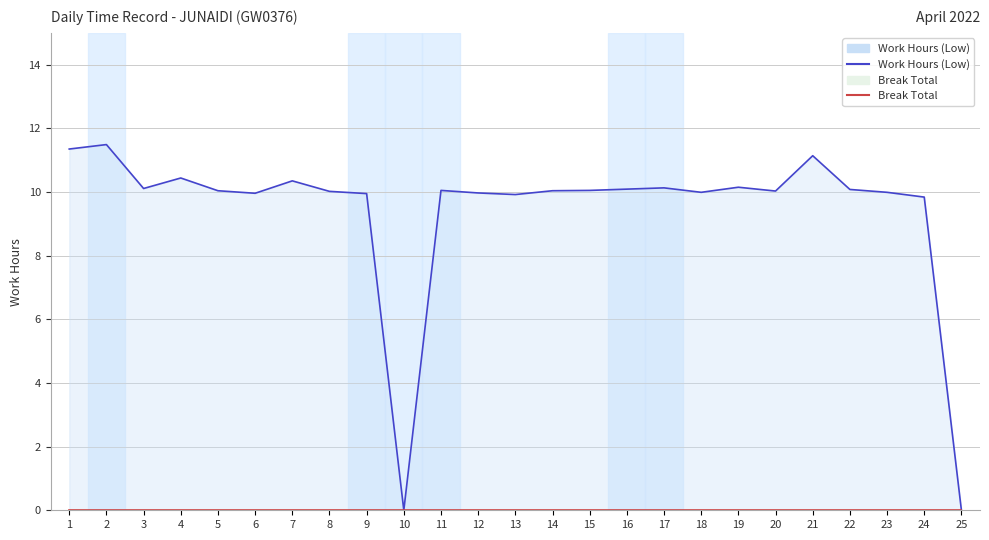

Rank the series by their maximum value, from lowest to highest.

Break Total, Work Hours (Low)